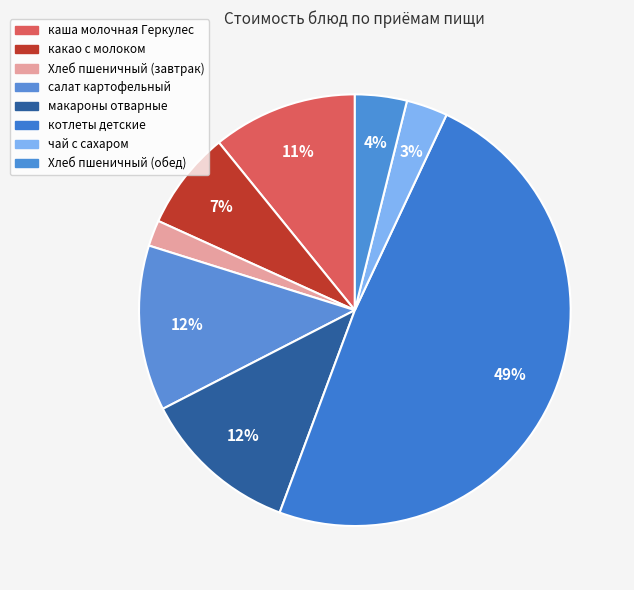

Is салат картофельный the majority of the pie?

No